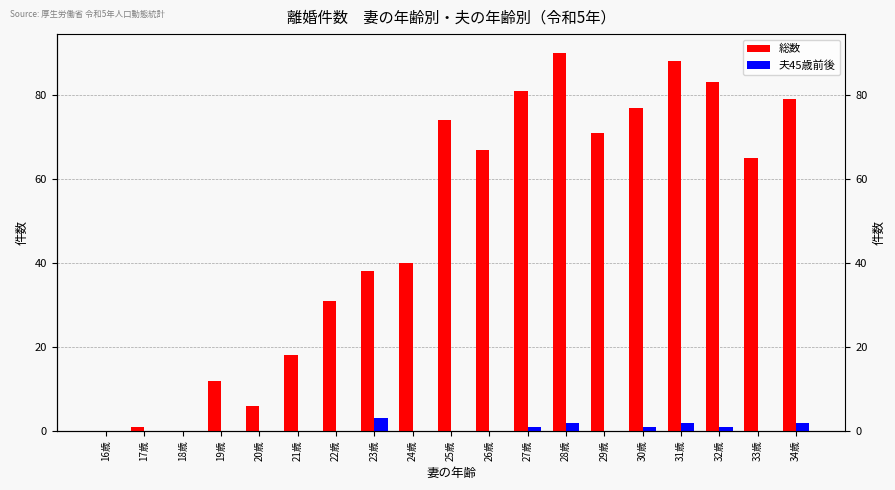

Where does the 総数 series first go above 65?

25歳